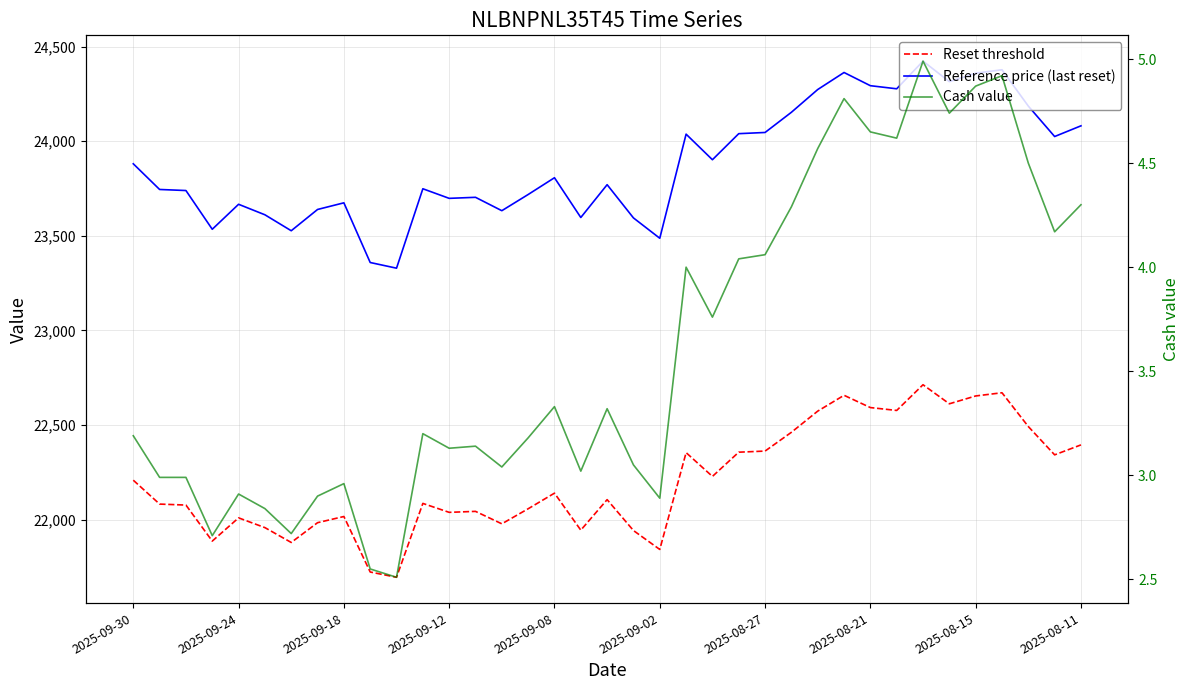

True or false: Cash value and Reference price (last reset) intersect in this chart.

False